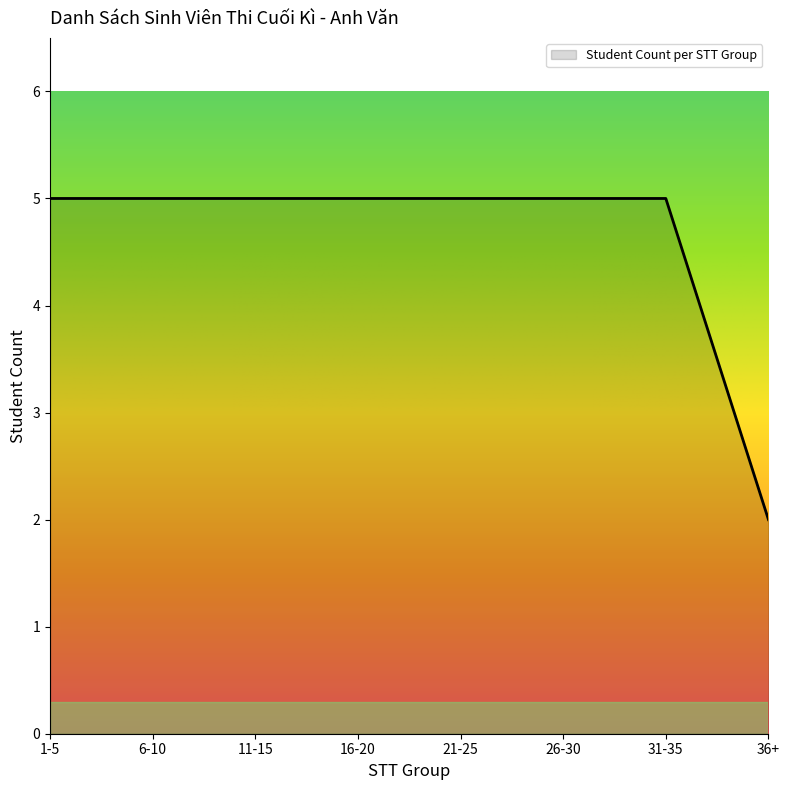

Approximately how many times larger is the value at 36+ compared to 21-25?

0.4